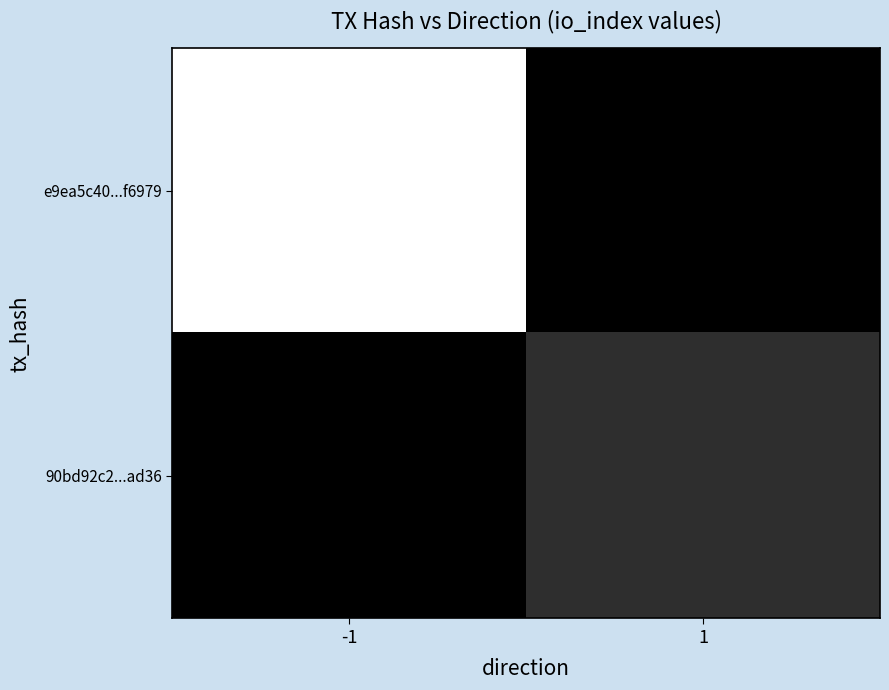

What is the total value across all series at -1?

1.0